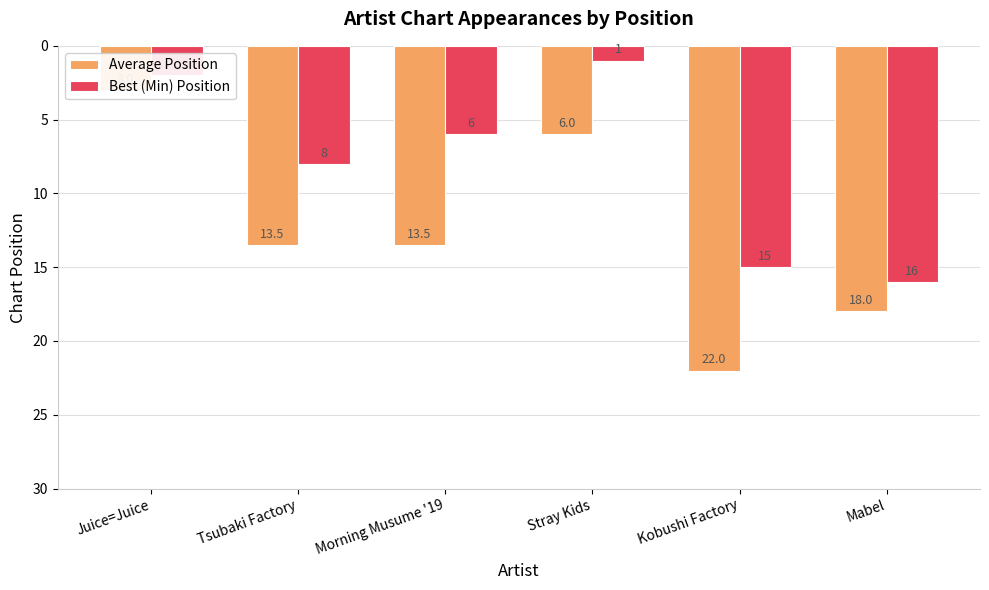

At how many categories does at least one series exceed 8?

4